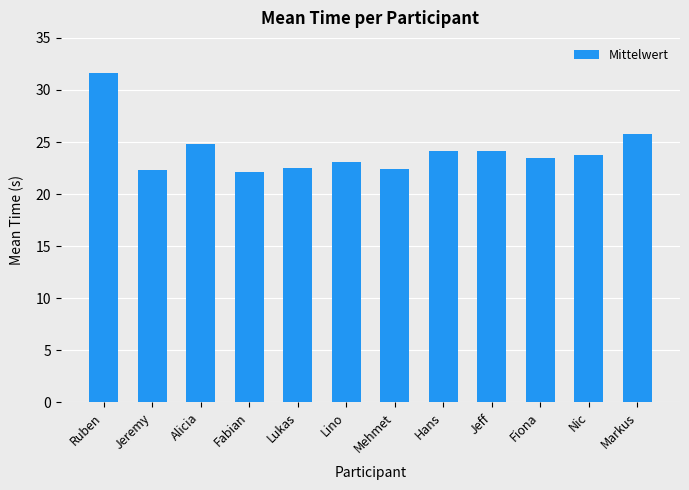

What value does the data have at Fabian?

22.1